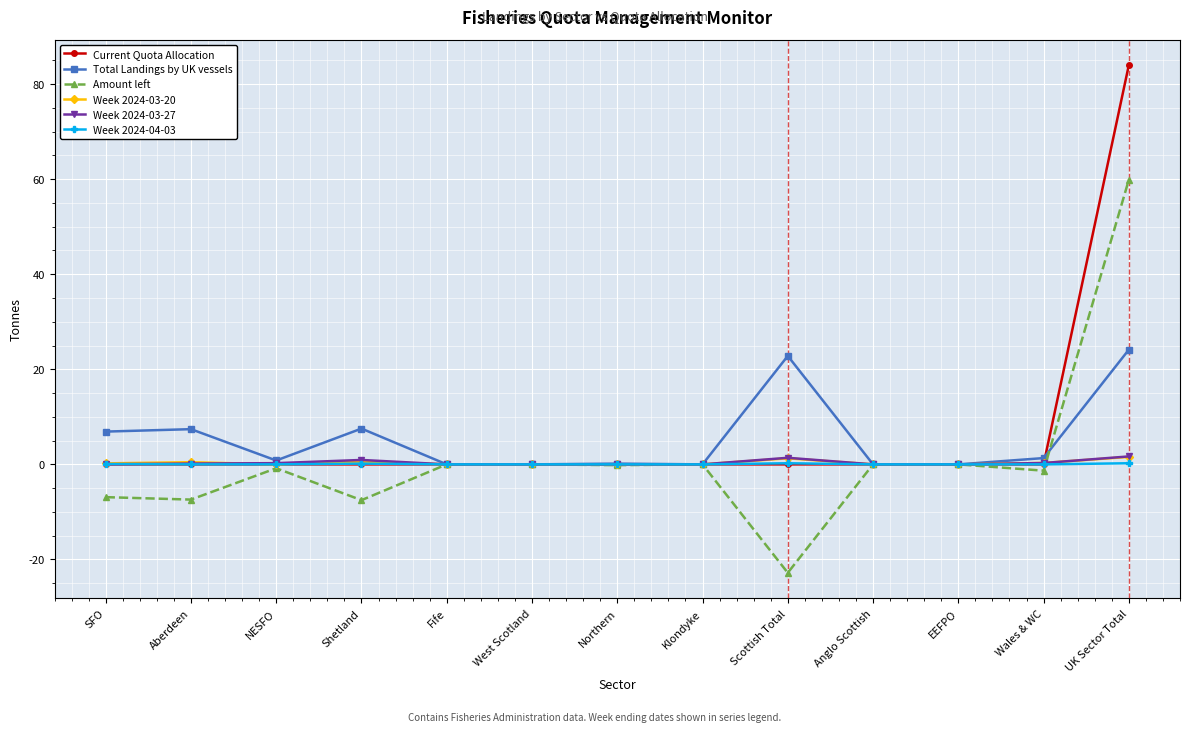

The Total Landings by UK vessels series shows 11.7 at Fife. True or false?

False